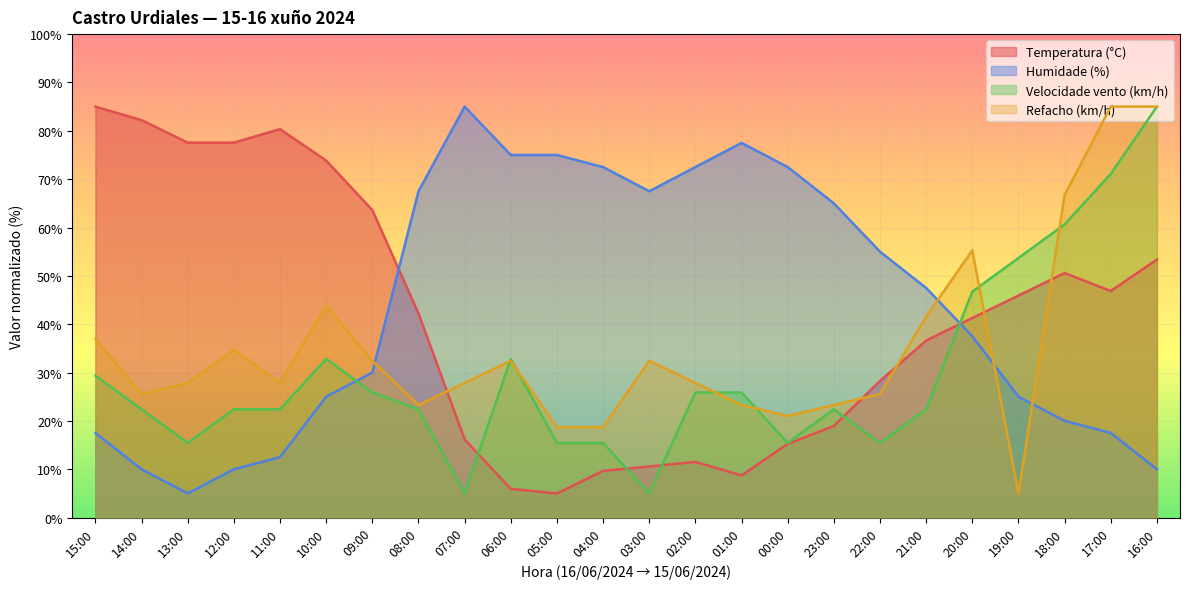

Between 08:00 and 18:00, which series saw the biggest shift?

Humidade (%)